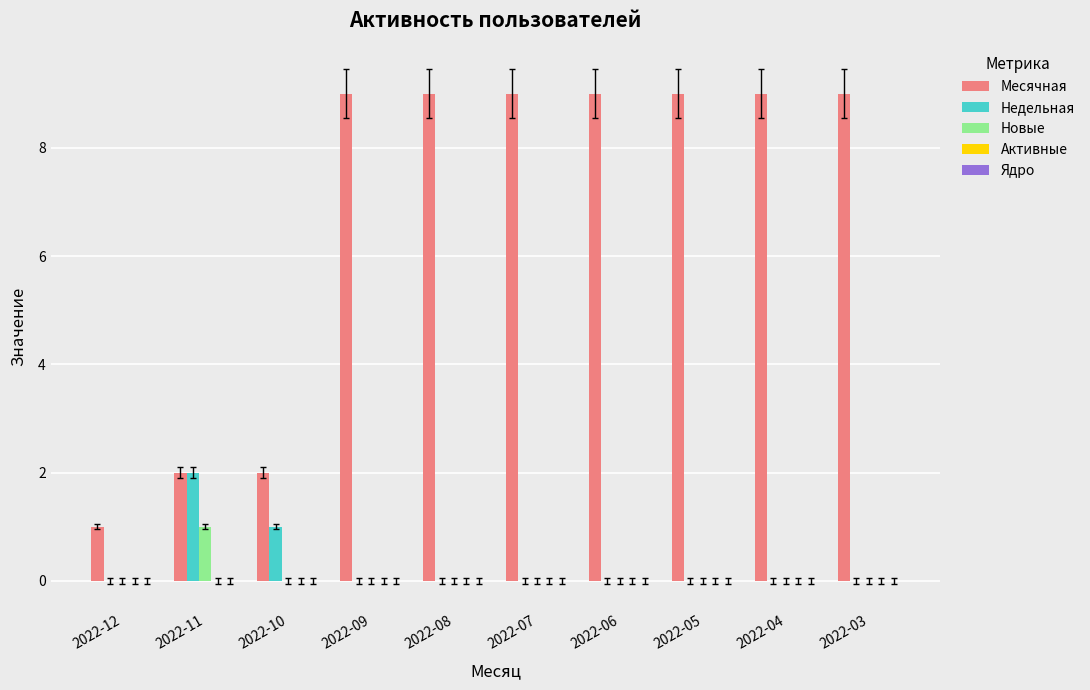

What is the sum of the Месячная values at 2022-09 and 2022-03?

18